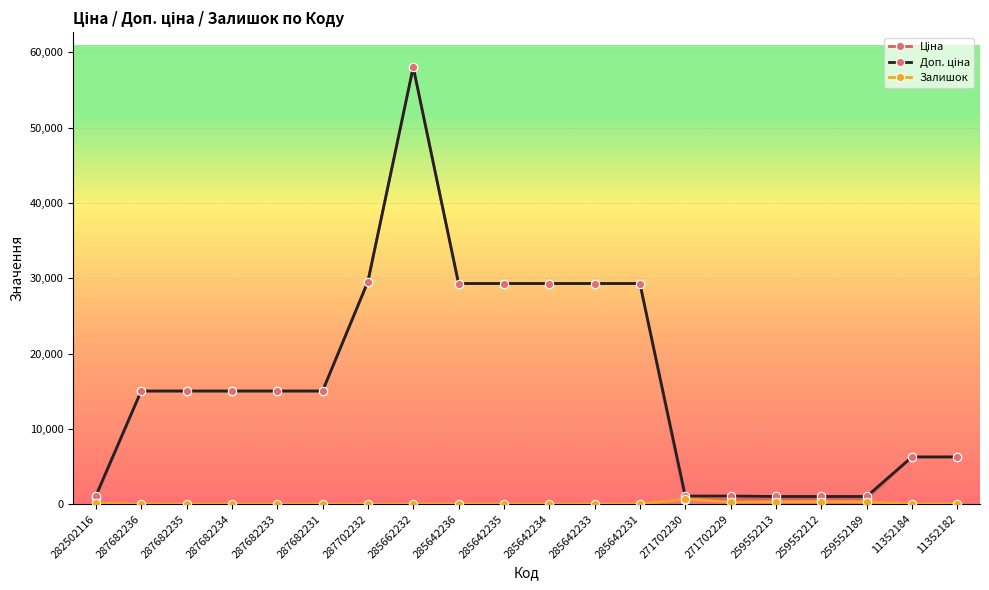

What is the difference between the highest and lowest values at 11352184?

6266.7